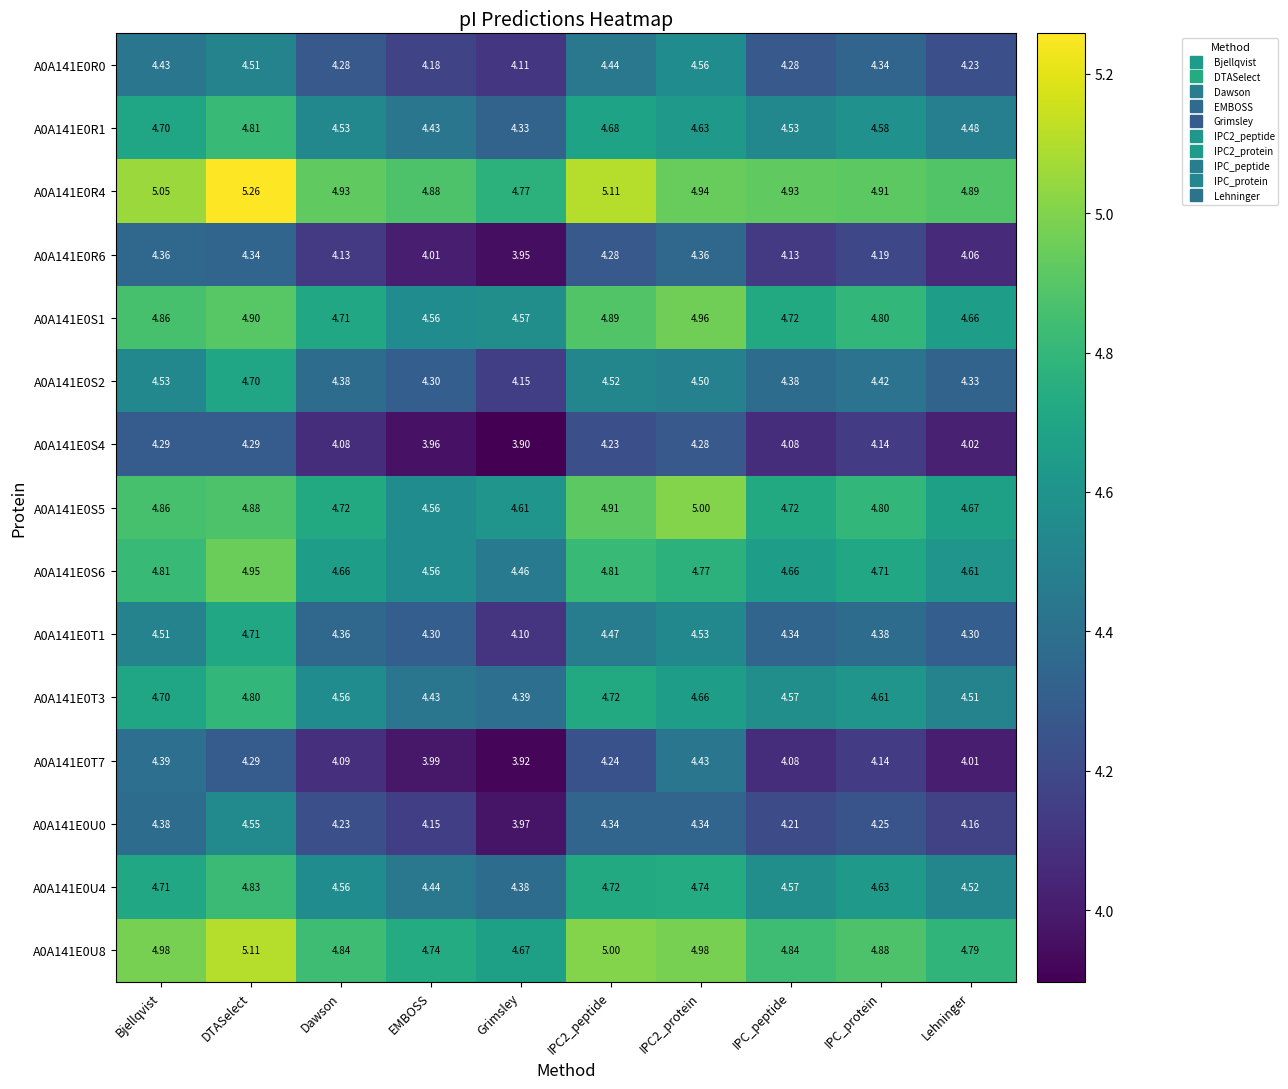

Which category has the highest value in the A0A141E0U8 series?

DTASelect